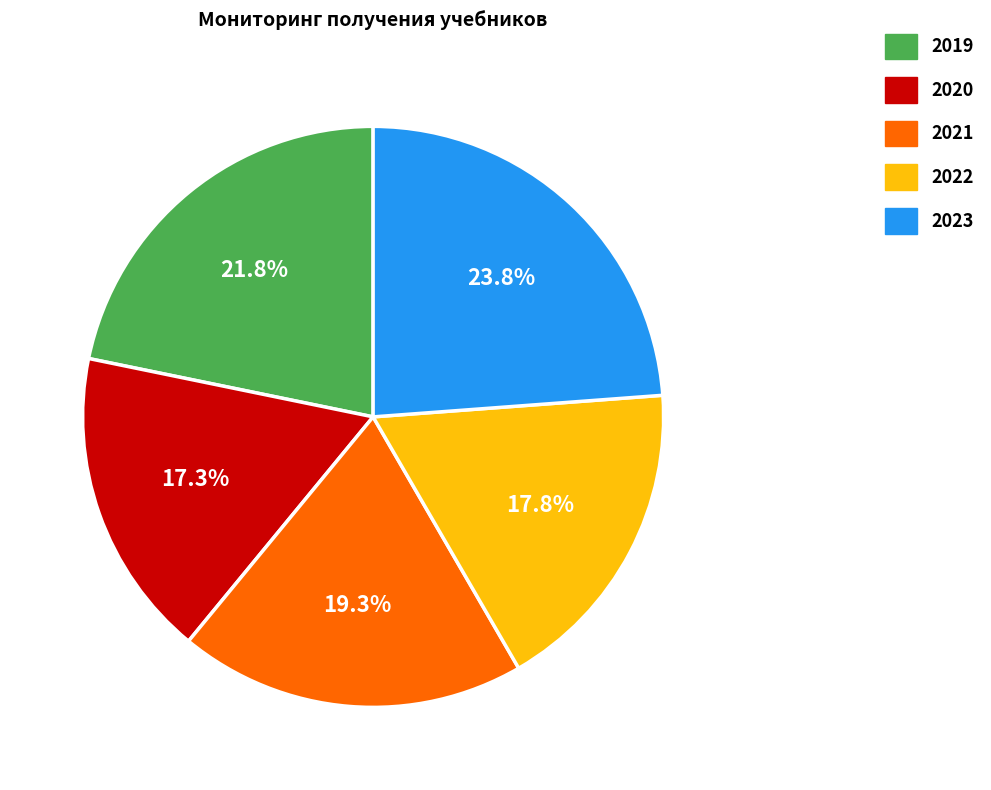

Which slice is the smallest?

2020